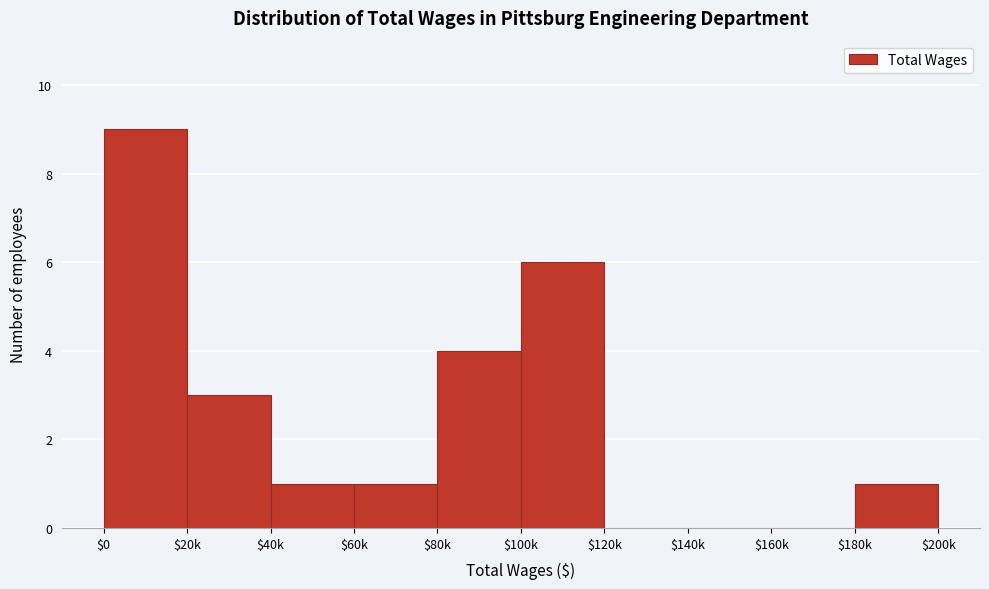

Which label corresponds to the largest value in the chart?

$0